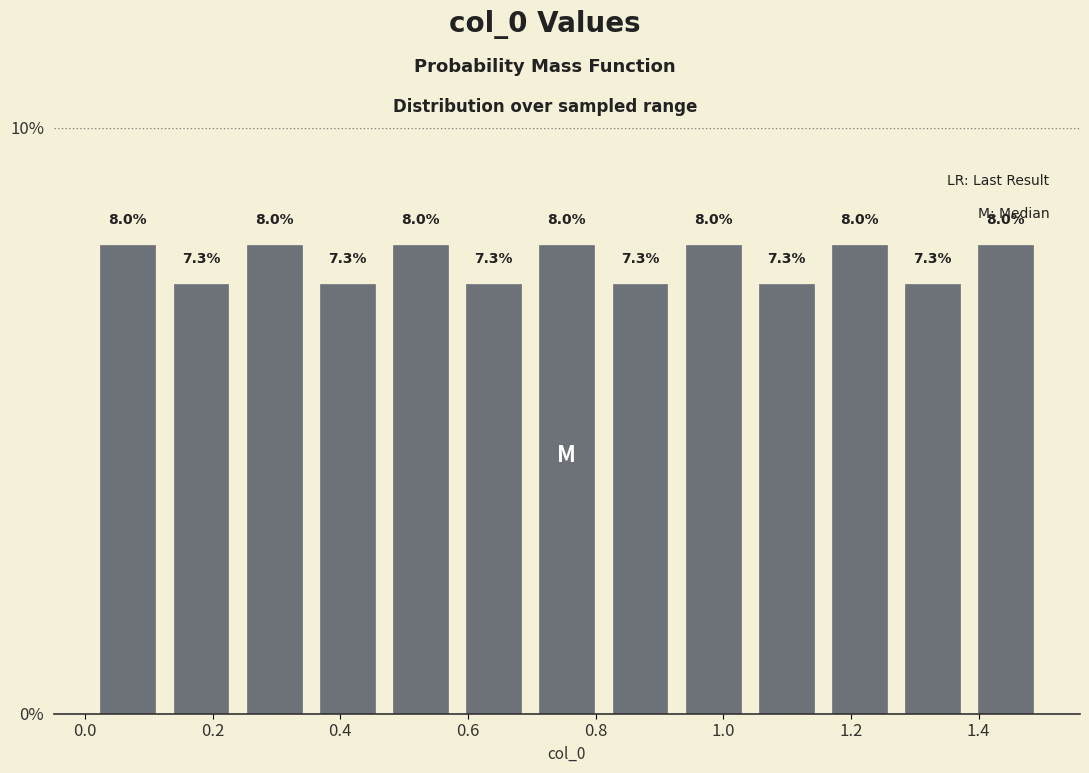

Reading left to right, list every bar in this chart as the range it spans on the x-axis followed by its height. The bar edges are not printed on the chart, so give them approximately, as read against the axis.

0.02 to 0.12: 8.0
0.12 to 0.24: 7.3
0.24 to 0.36: 8.0
0.36 to 0.46: 7.3
0.46 to 0.58: 8.0
0.58 to 0.70: 7.3
0.70 to 0.82: 8.0
0.82 to 0.92: 7.3
0.92 to 1.04: 8.0
1.04 to 1.16: 7.3
1.16 to 1.28: 8.0
1.28 to 1.38: 7.3
1.38 to 1.50: 8.0